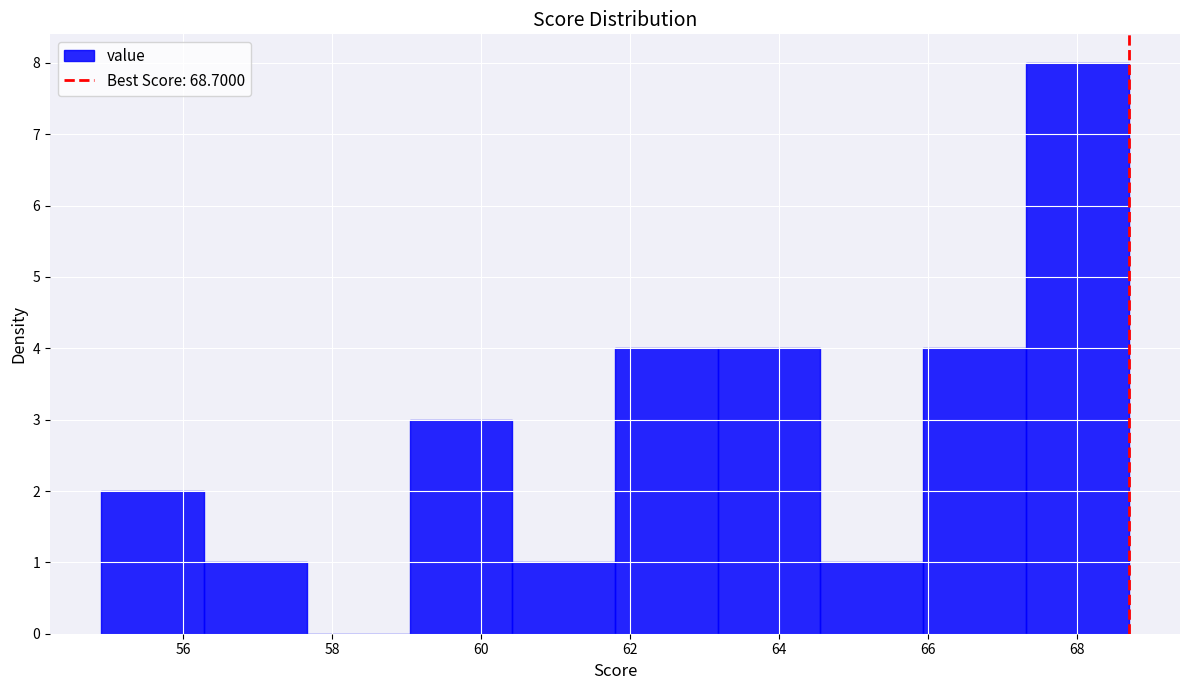

Over which range of the x-axis is the bar tallest?

67.32 to 68.70